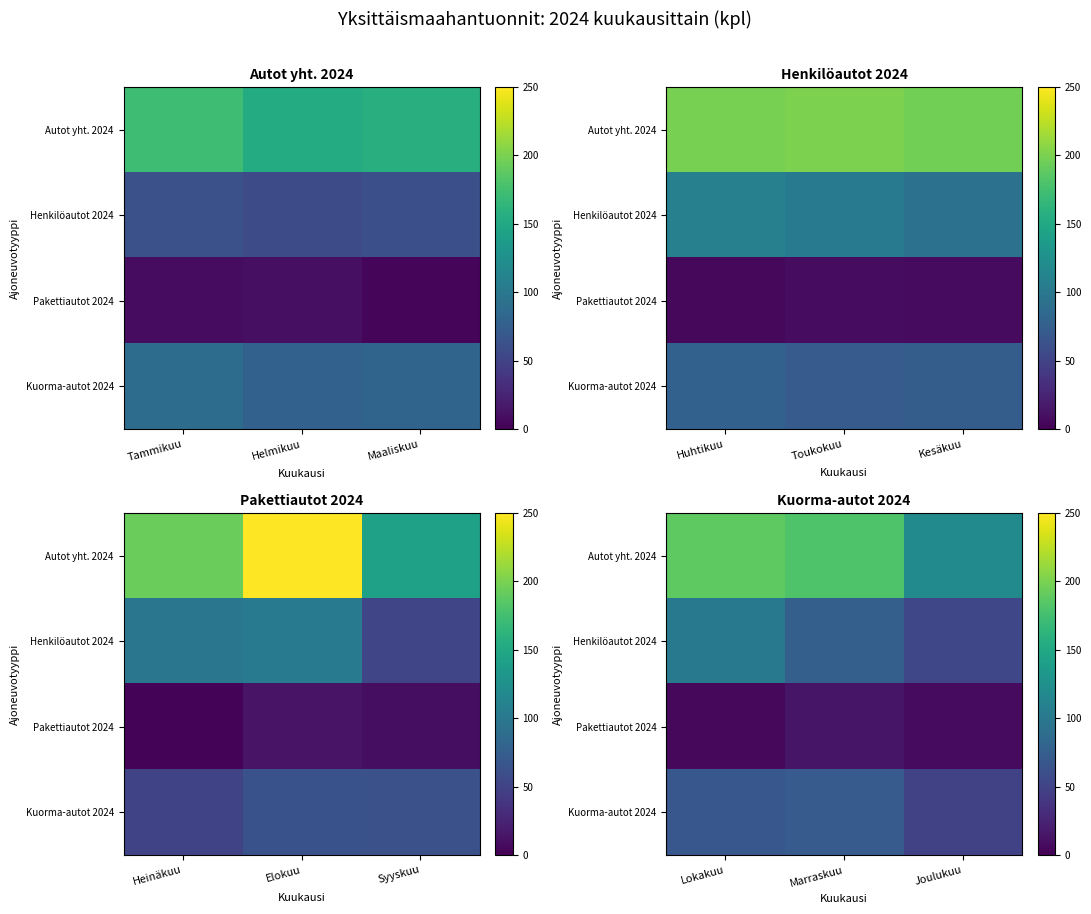

How many series are shown in this chart?

4